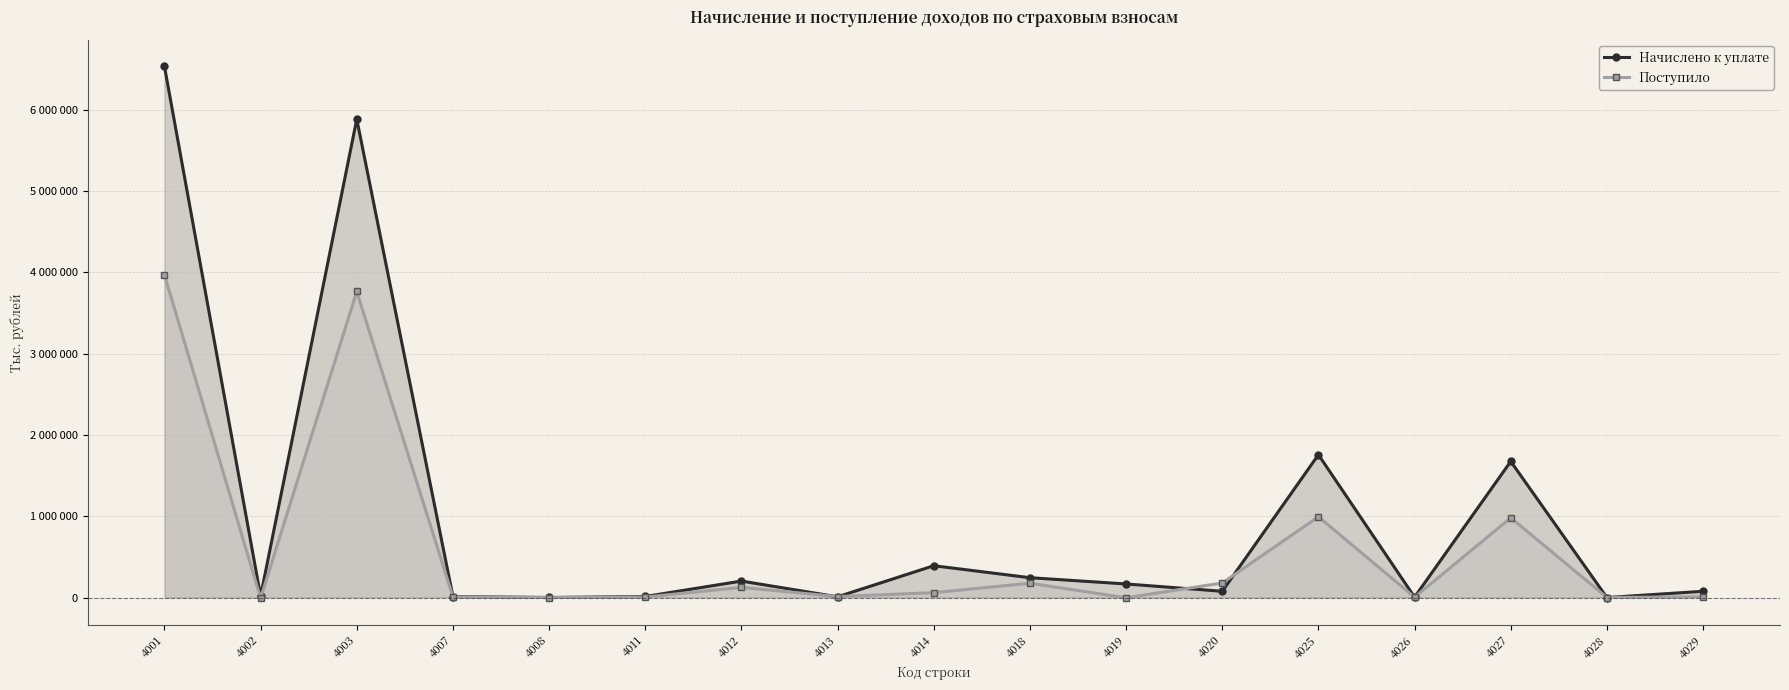

List the series in order of their overall mean, highest first.

Начислено к уплате, Поступило